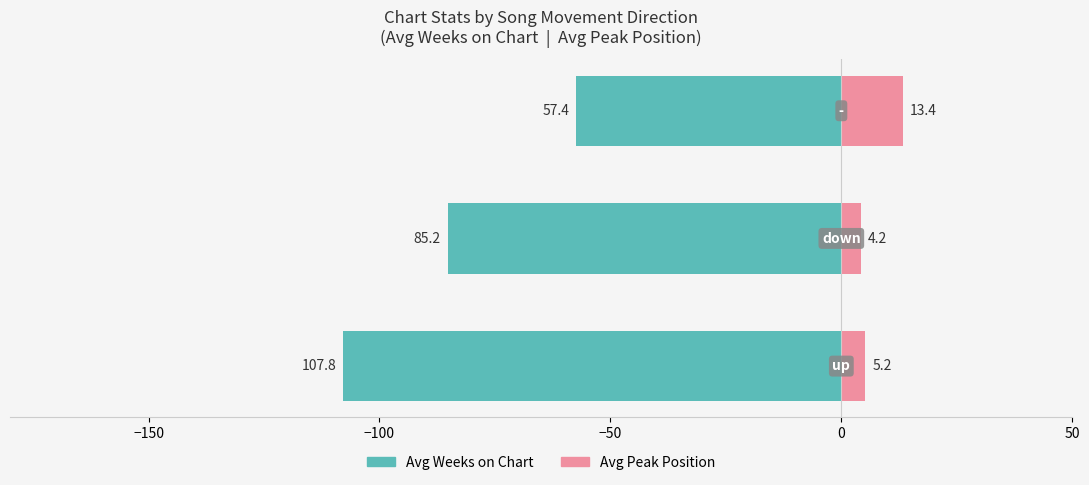

At how many categories does at least one series exceed -58?

3